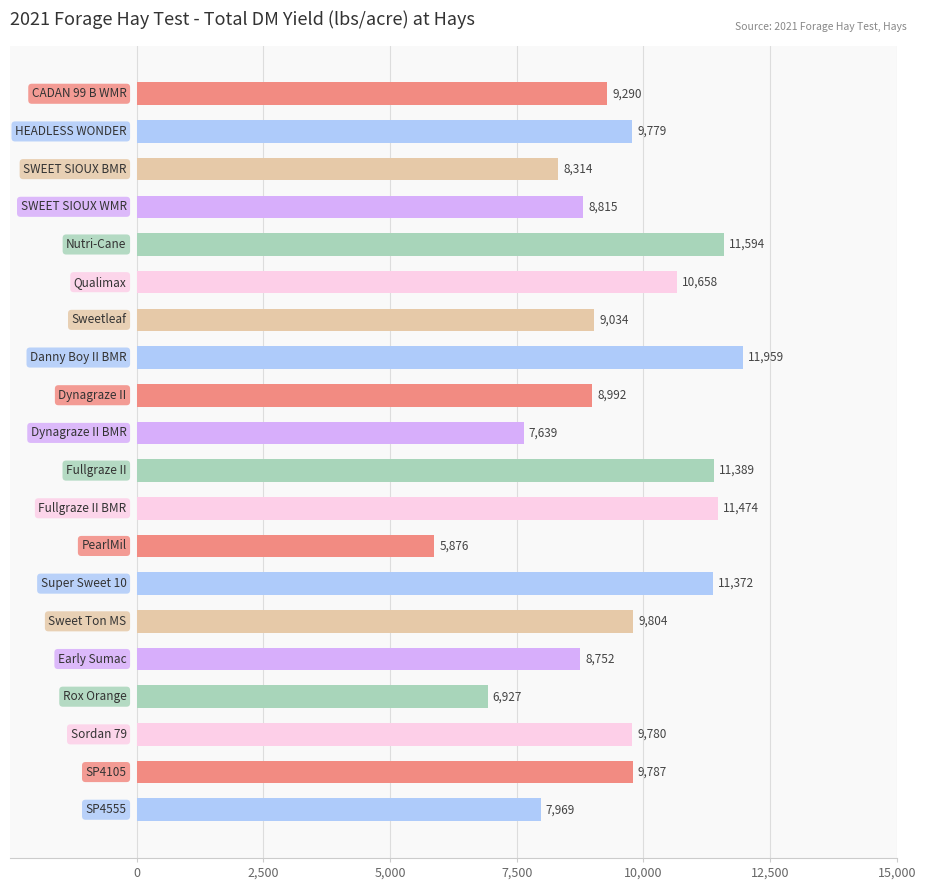

What is the maximum value shown in the chart?

11959.4